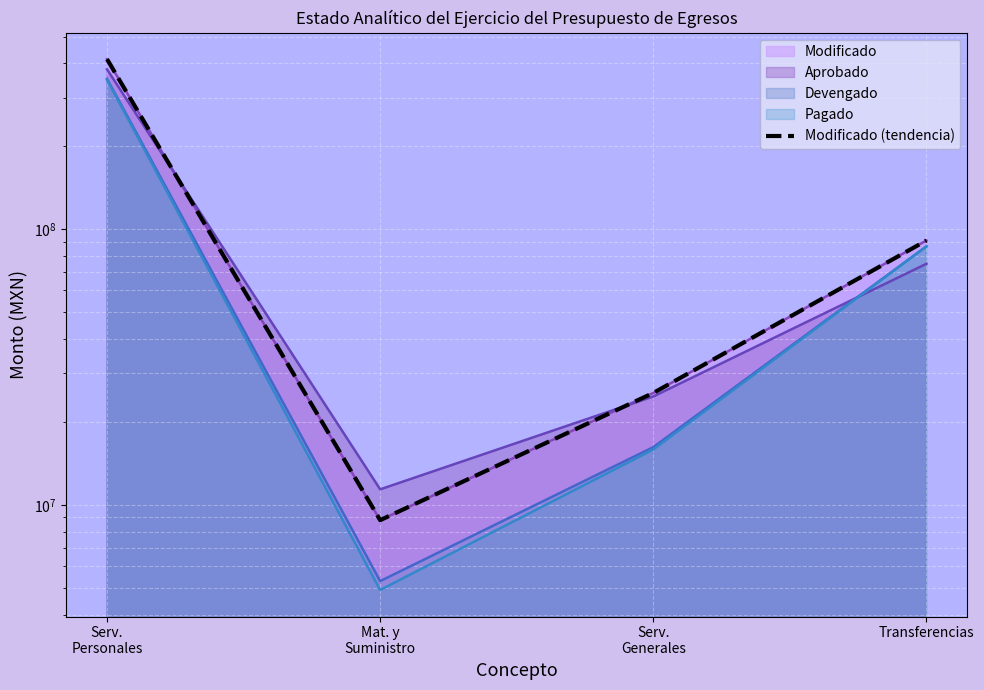

How many interior local valleys (lower than both neighbors) does the data have?

1